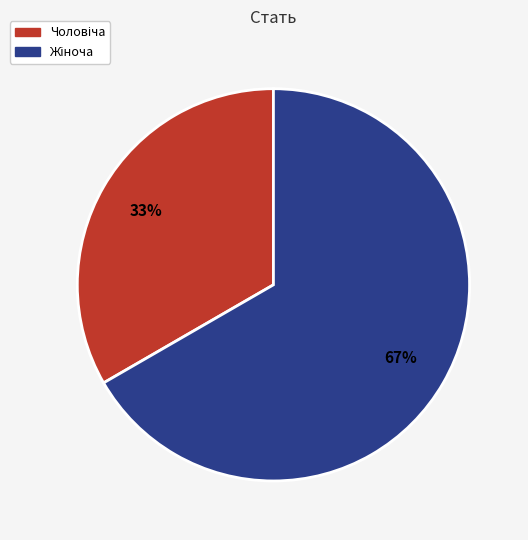

How many slices are in this pie chart?

2